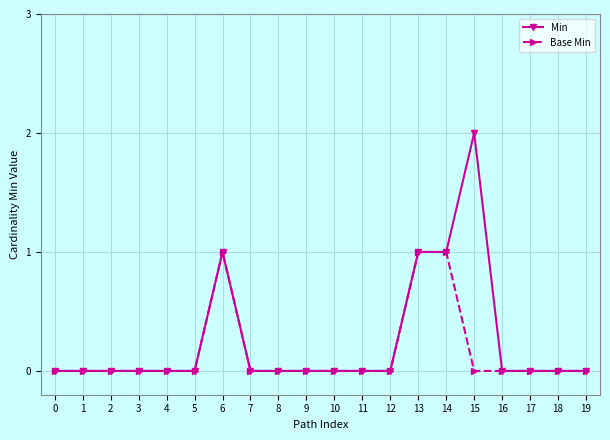

Which series has the widest spread of values?

Min